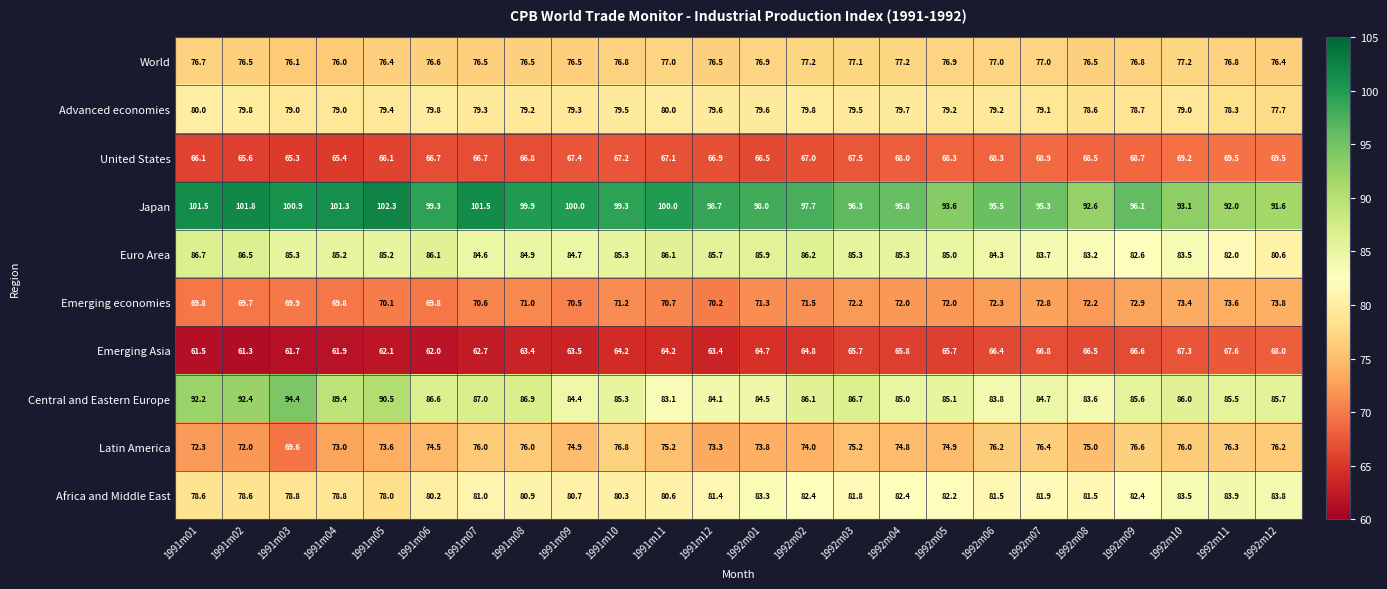

What is the spread (max minus min) of values at 1992m09?

29.5